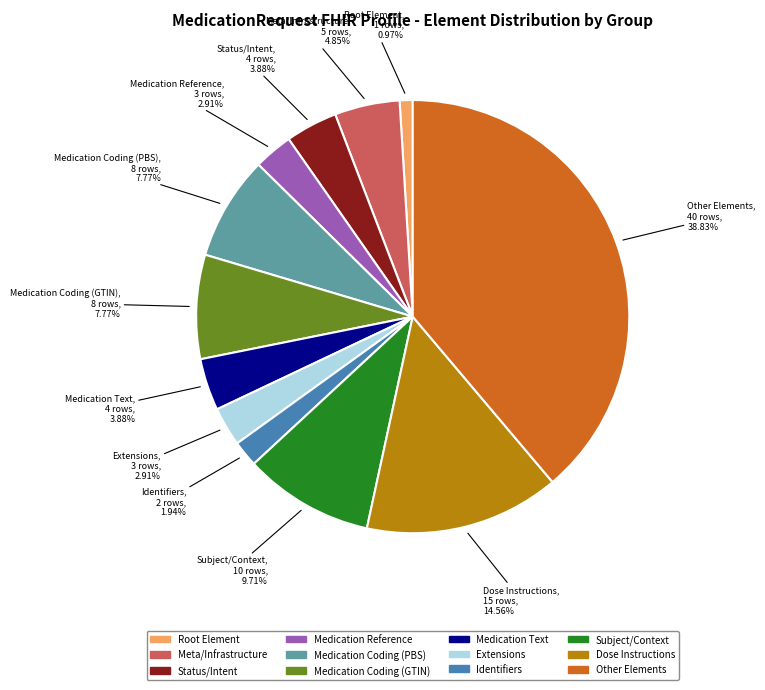

Is there any slice that represents more than half of the pie?

No